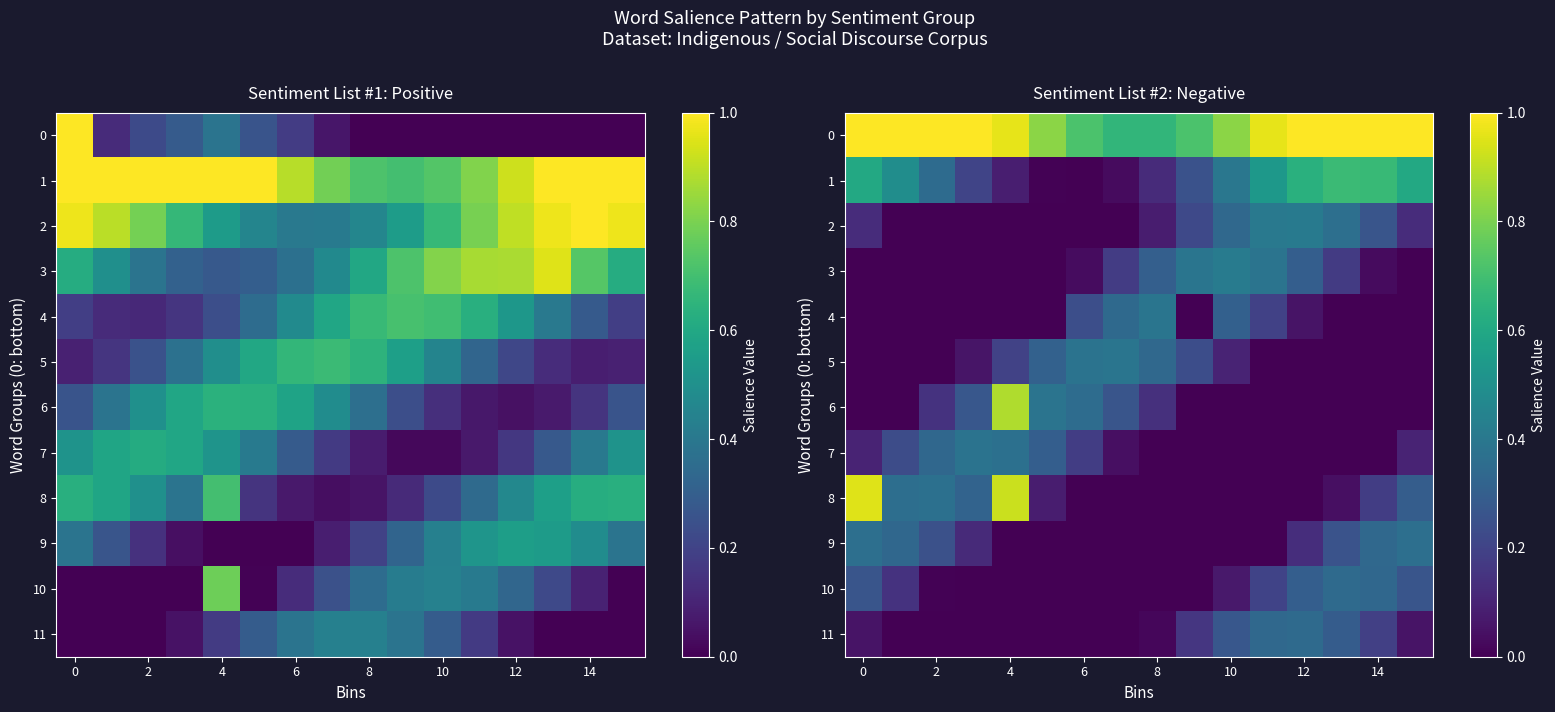

At how many categories does at least one series exceed 0?

16